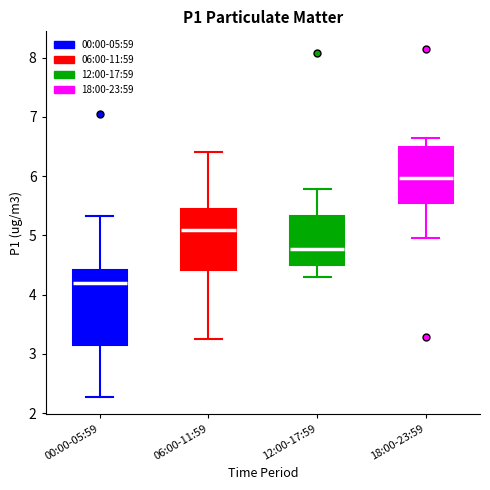

Comparing the boxes themselves (not the whiskers), which one is the tallest?

00:00-05:59